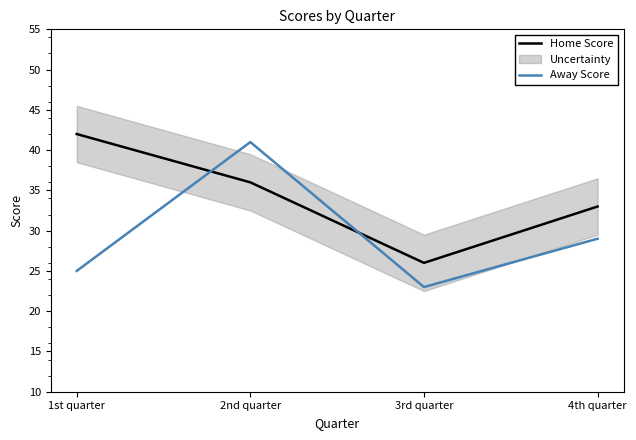

True or false: Away Score has a value of 29 at 4th quarter.

True